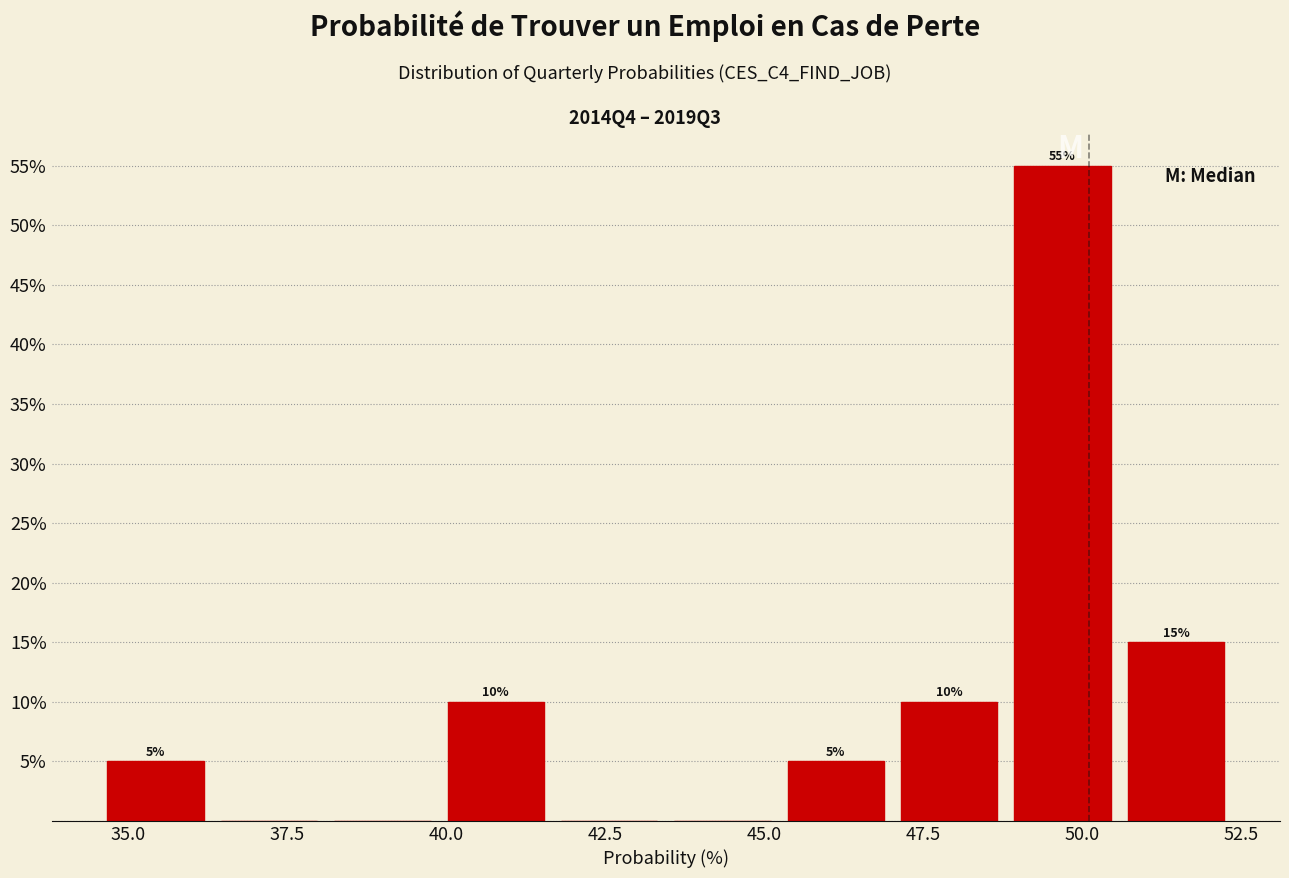

Read against the x-axis, roughly where is the centre of the tallest bar?

49.5